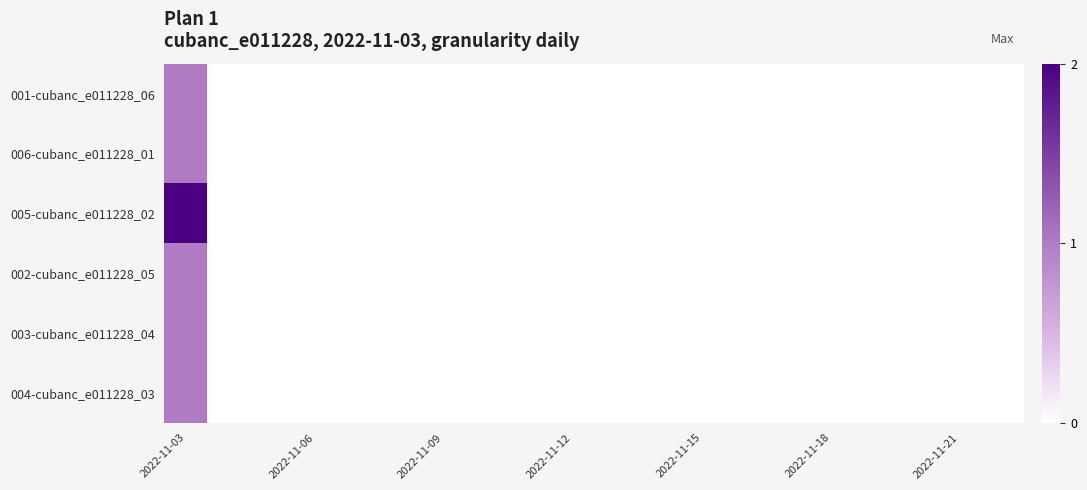

How many categories are shown in the chart?

20